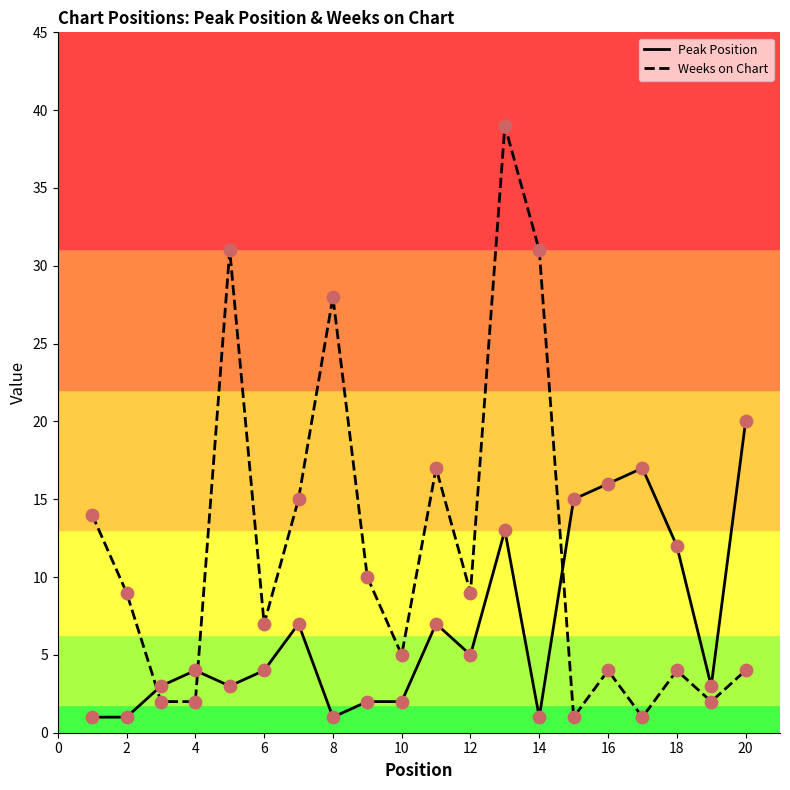

Which series has the largest total across all categories?

Weeks on Chart